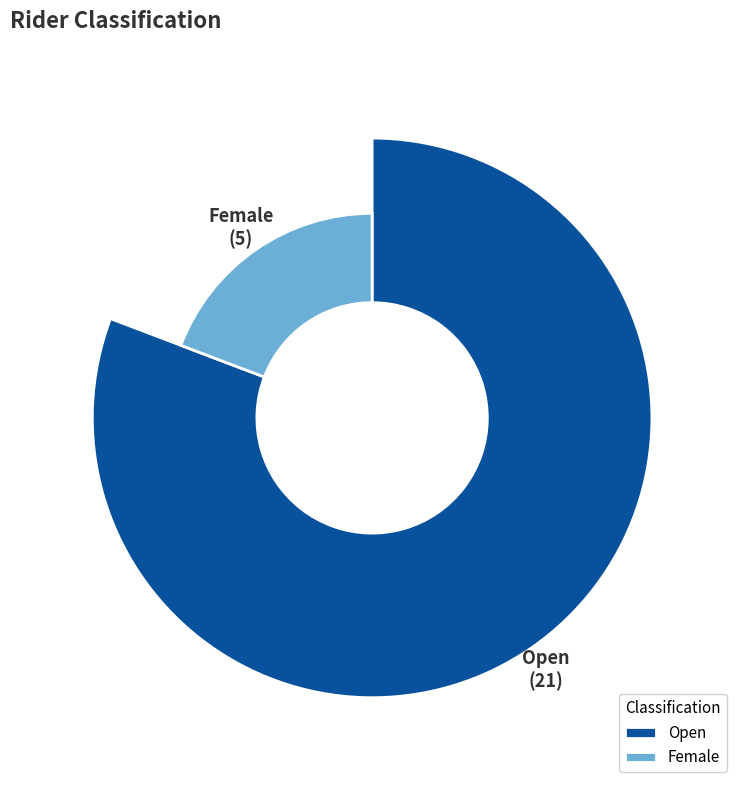

Does any single category account for the majority?

Yes